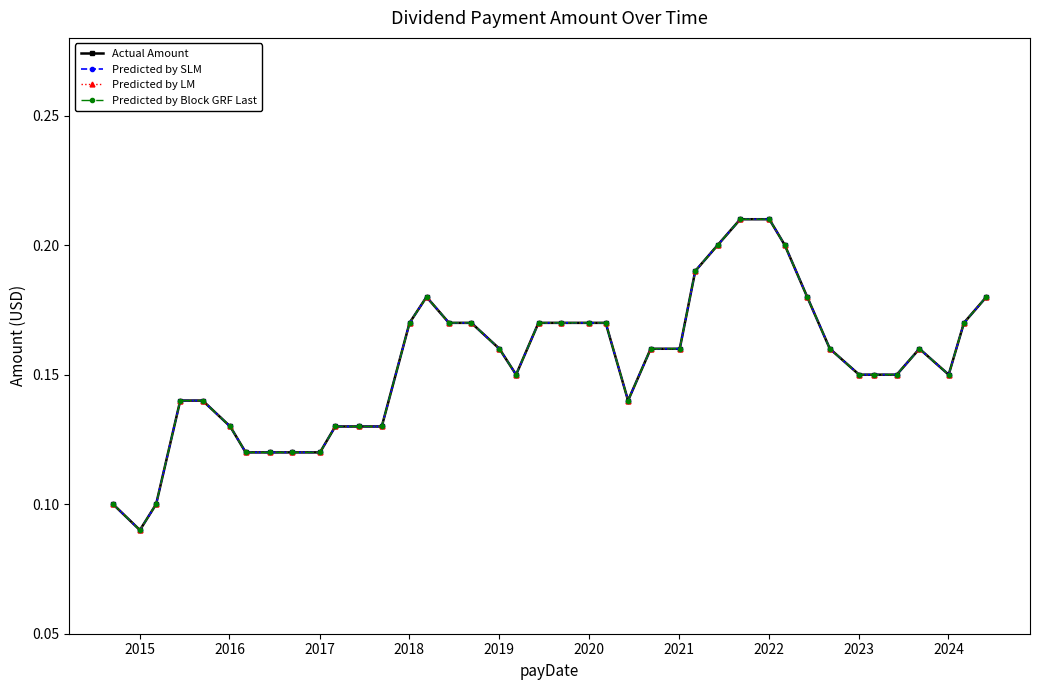

What is the minimum value for Predicted by LM?

0.1